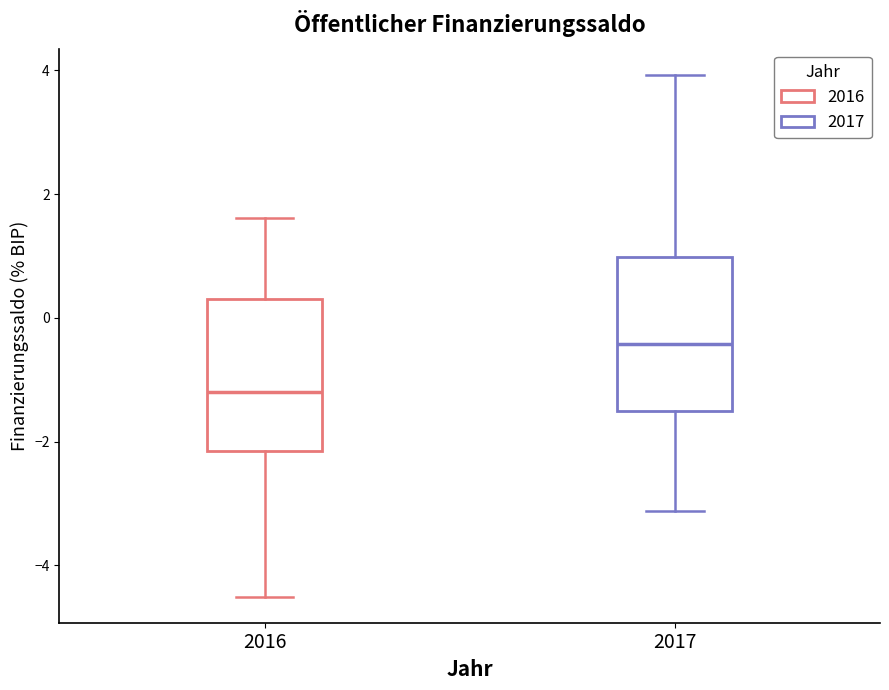

Reading left to right, transcribe this box plot: for each box, give where its median line is, the range the box spans, and where its two whiskers end, as read against the y-axis. The values are not printed on the chart, so give them approximately, as read against the axis.

2016: median -1.2, box -2.2 to 0.4, whiskers -4.6 to 1.6
2017: median -0.4, box -1.6 to 1.0, whiskers -3.2 to 4.0